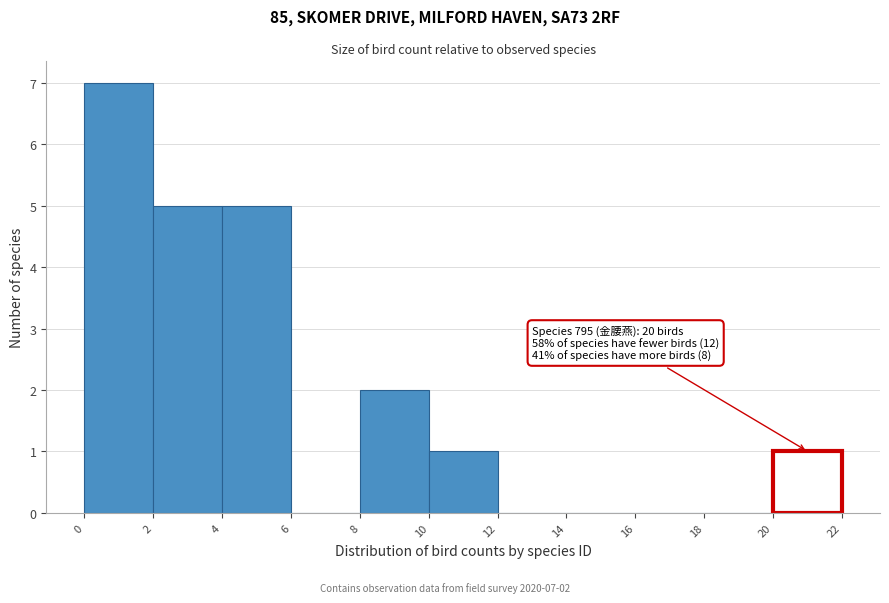

Over which range of the x-axis is the bar tallest?

0 to 2